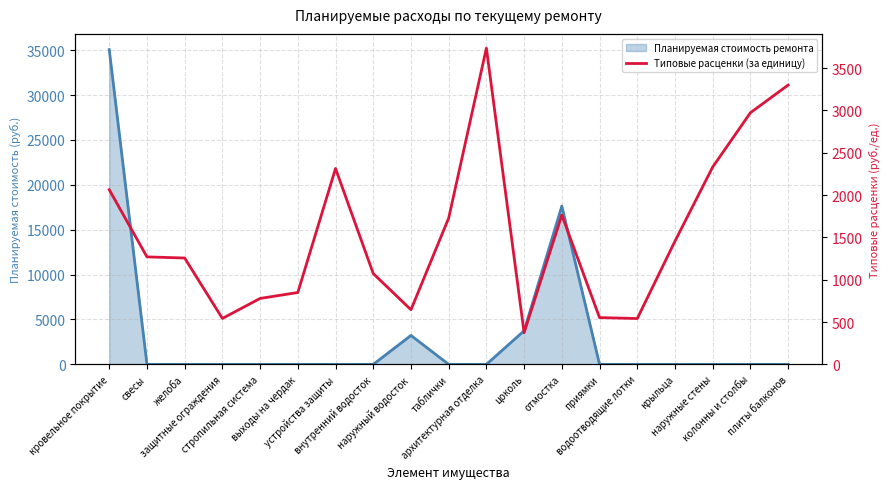

What is the ratio of the value at кровельное покрытие to the value at плиты балконов?

0.6